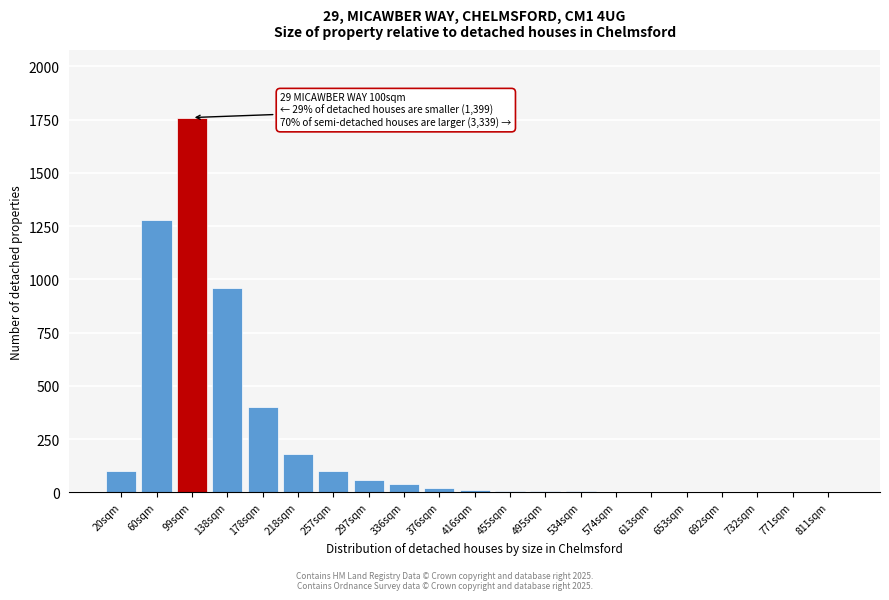

Approximately how many times larger is the value at 257sqm compared to 297sqm?

1.7